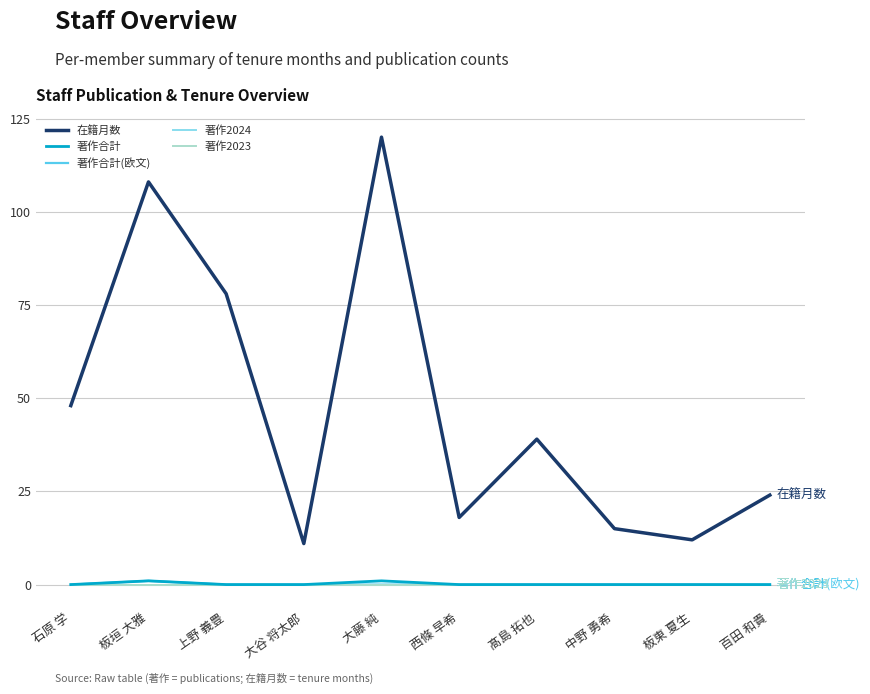

Does the chart display data point markers on the line(s)?

No